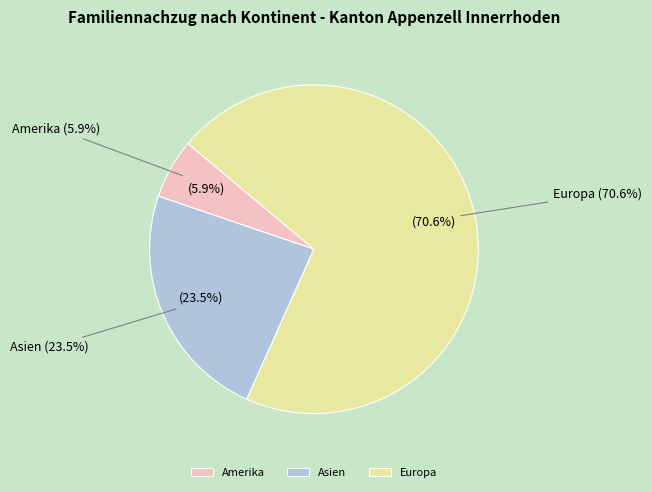

Is there any slice that represents more than half of the pie?

Yes